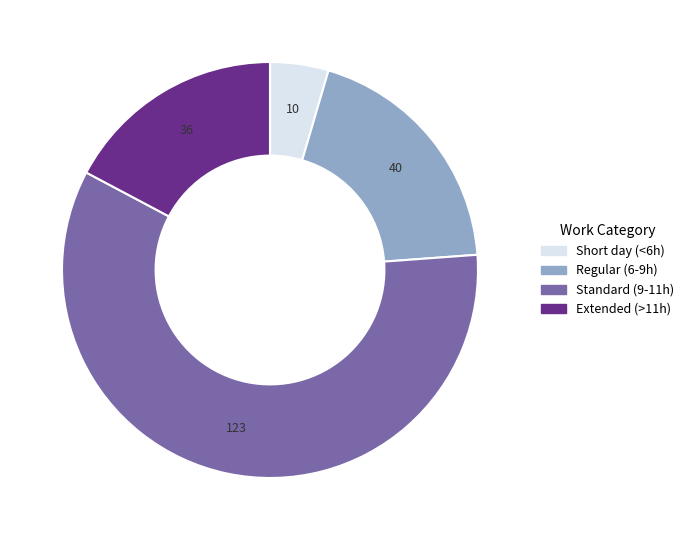

Is there any slice that represents more than half of the pie?

Yes